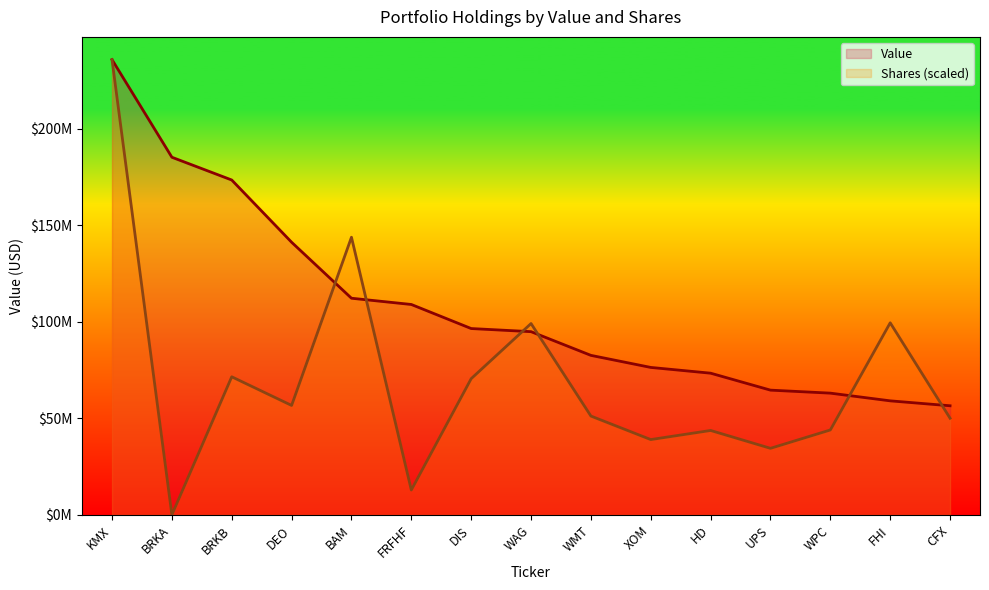

What is the maximum value for Value?

235844000.0